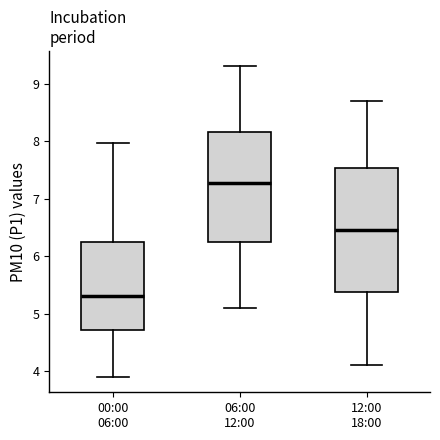

Reading left to right, transcribe this box plot: for each box, give where its median line is, the range the box spans, and where its two whiskers end, as read against the y-axis. The values are not printed on the chart, so give them approximately, as read against the axis.

00:00 06:00: median 5.3, box 4.7 to 6.2, whiskers 3.9 to 8.0
06:00 12:00: median 7.3, box 6.2 to 8.2, whiskers 5.1 to 9.3
12:00 18:00: median 6.5, box 5.4 to 7.5, whiskers 4.1 to 8.7